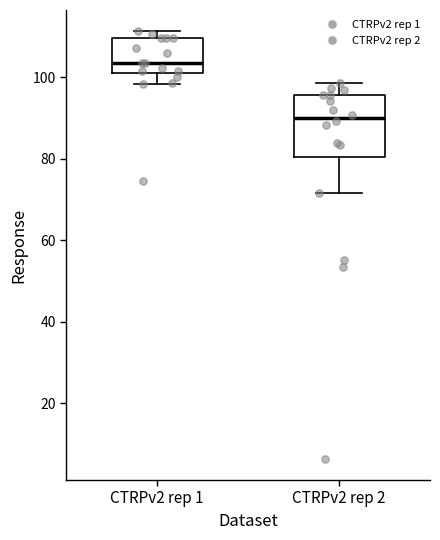

Comparing the boxes themselves (not the whiskers), which one is the tallest?

CTRPv2 rep 2